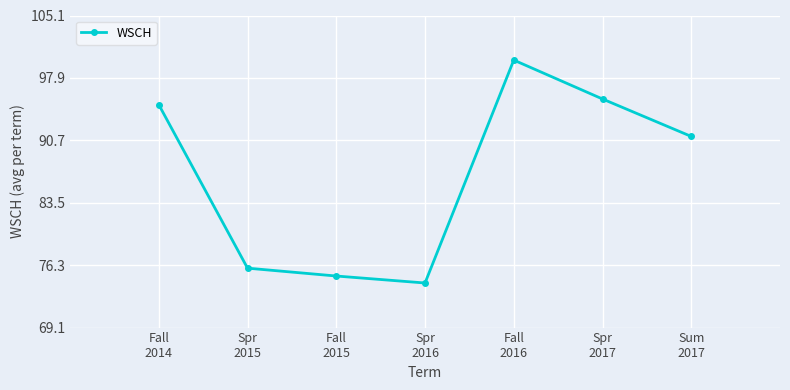

The value at Fall
2014 is 152.1. True or false?

False